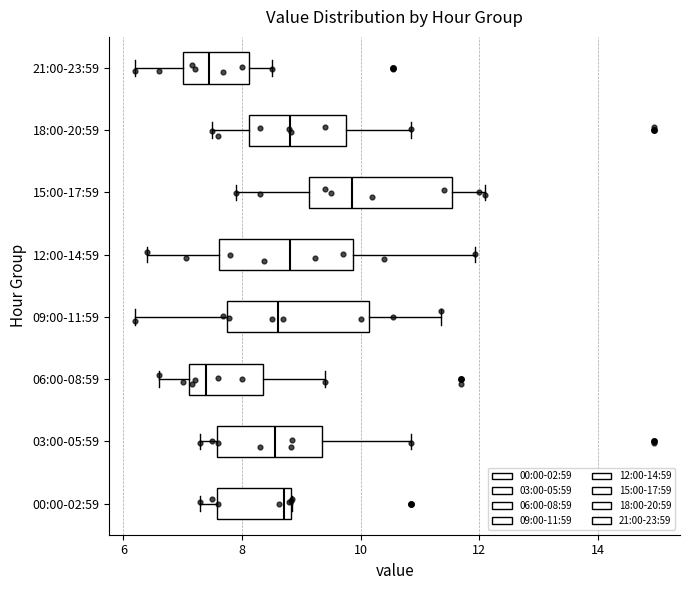

Which box's median line is the furthest to the right?

15:00-17:59